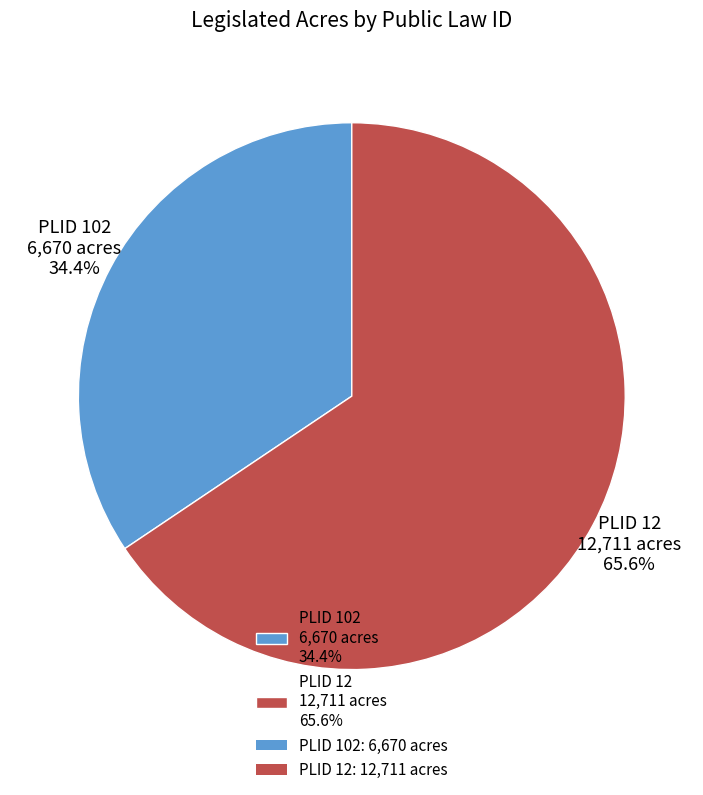

Which category has the biggest portion of the pie?

PLID 12 12,711 acres 65.6%